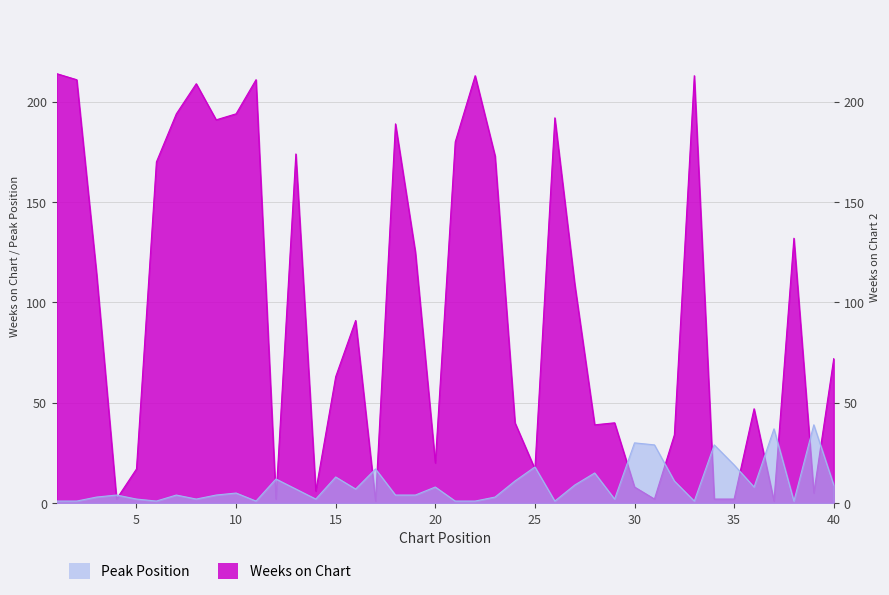

At which label does Peak Position reach its peak?

39